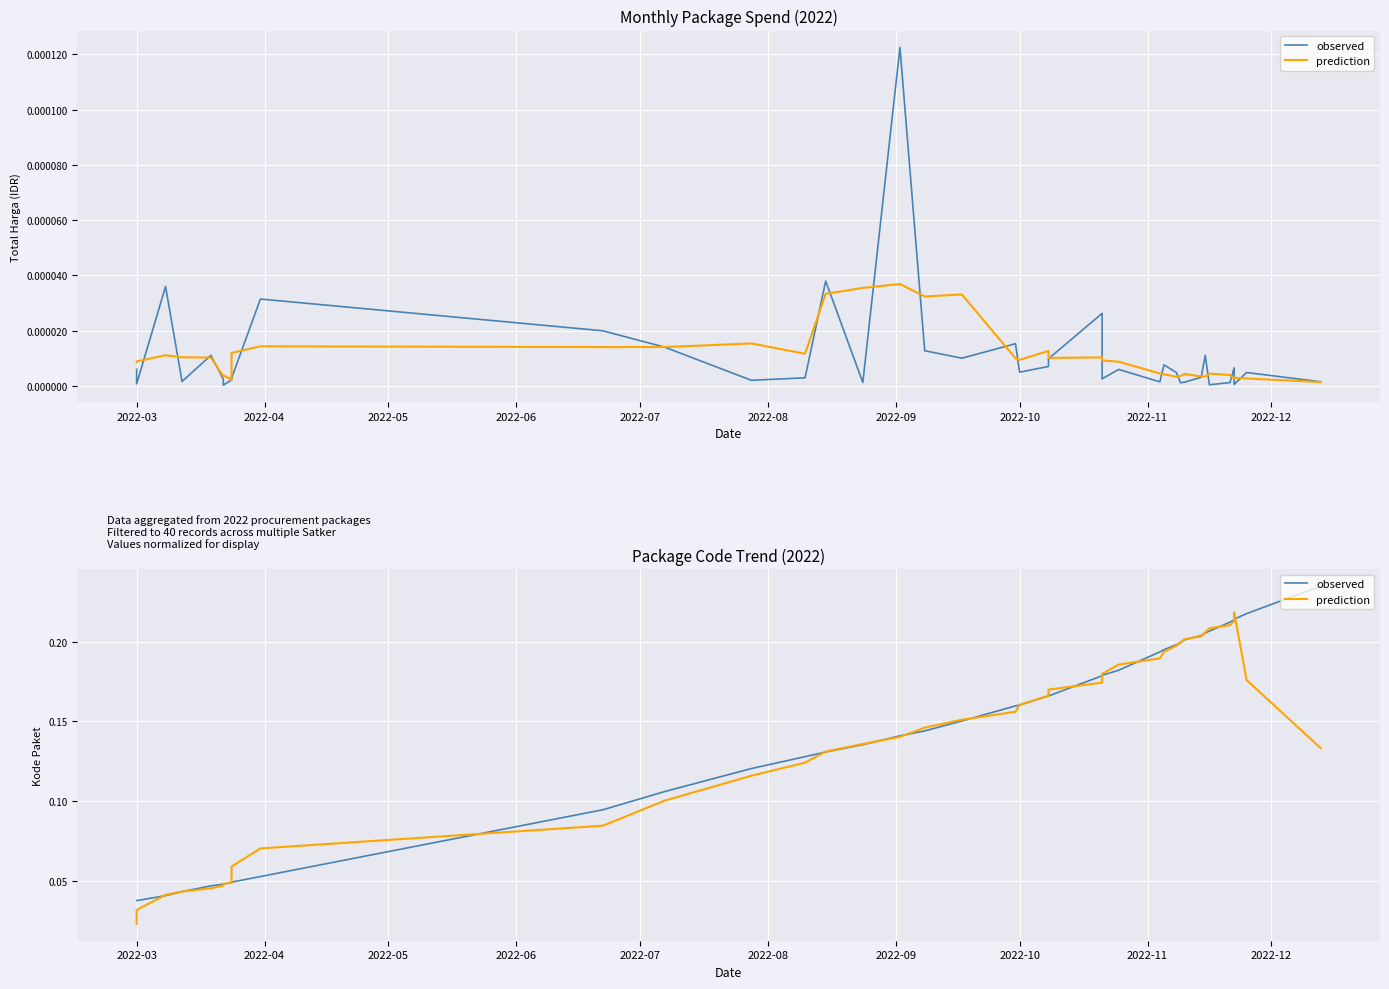

Which series has the largest total across all categories?

observed